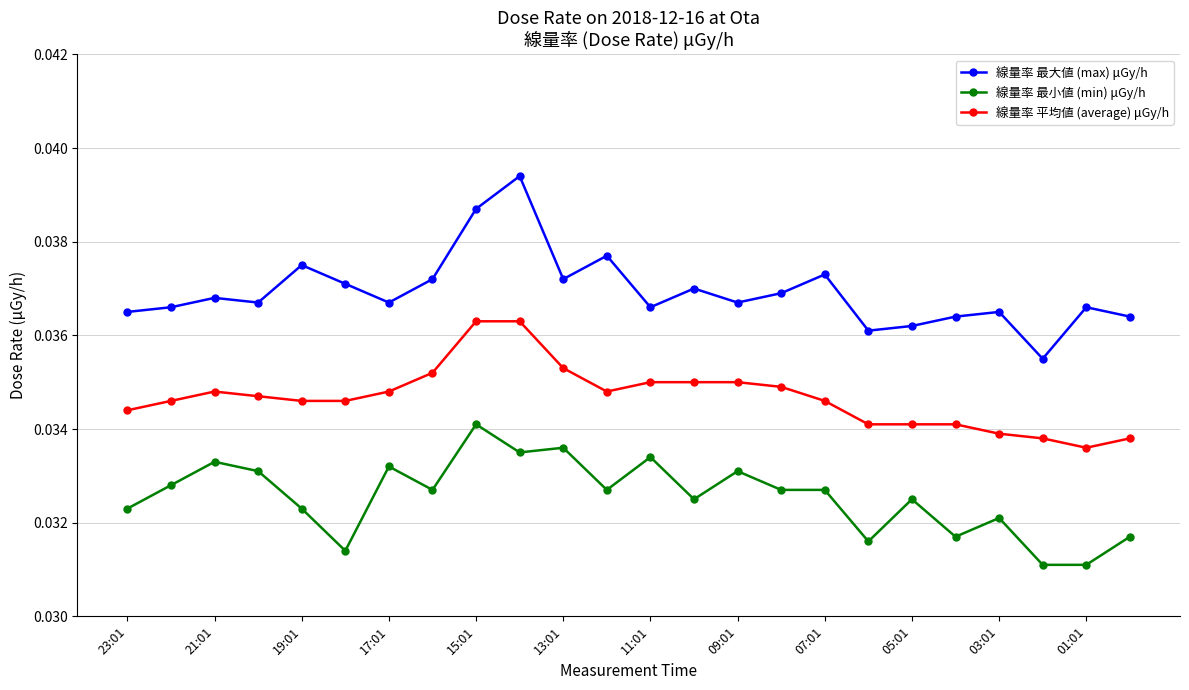

True or false: 線量率 最大値 (max) μGy/h and 線量率 平均値 (average) μGy/h intersect in this chart.

False